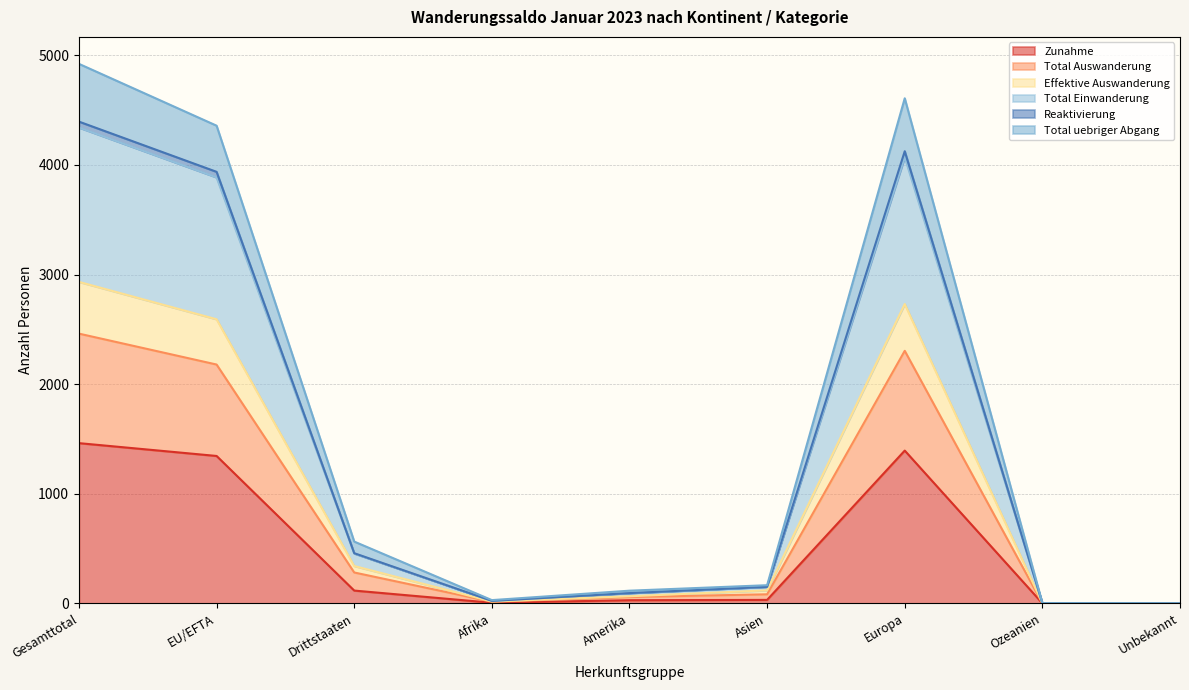

How many lines are shown in the chart?

6